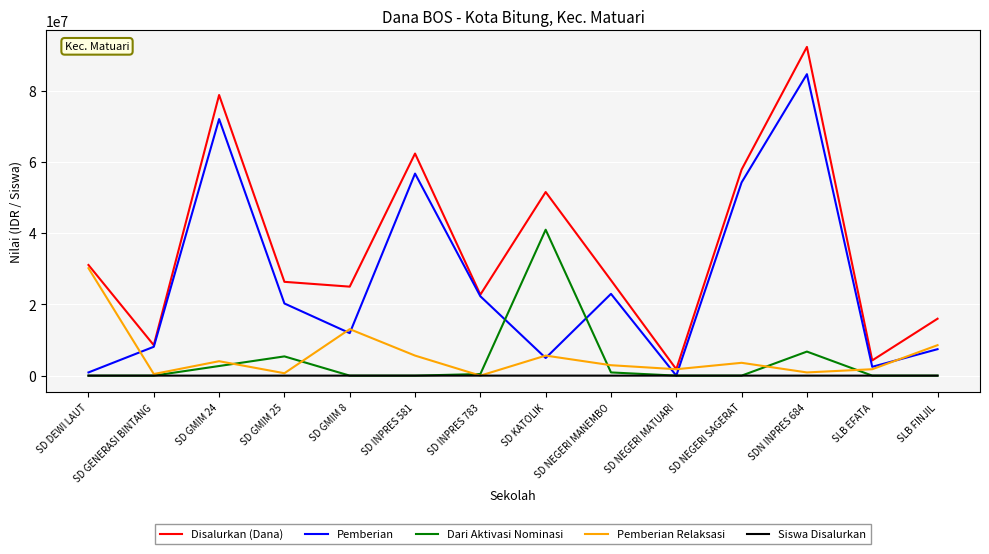

Which series has the largest total across all categories?

Disalurkan (Dana)